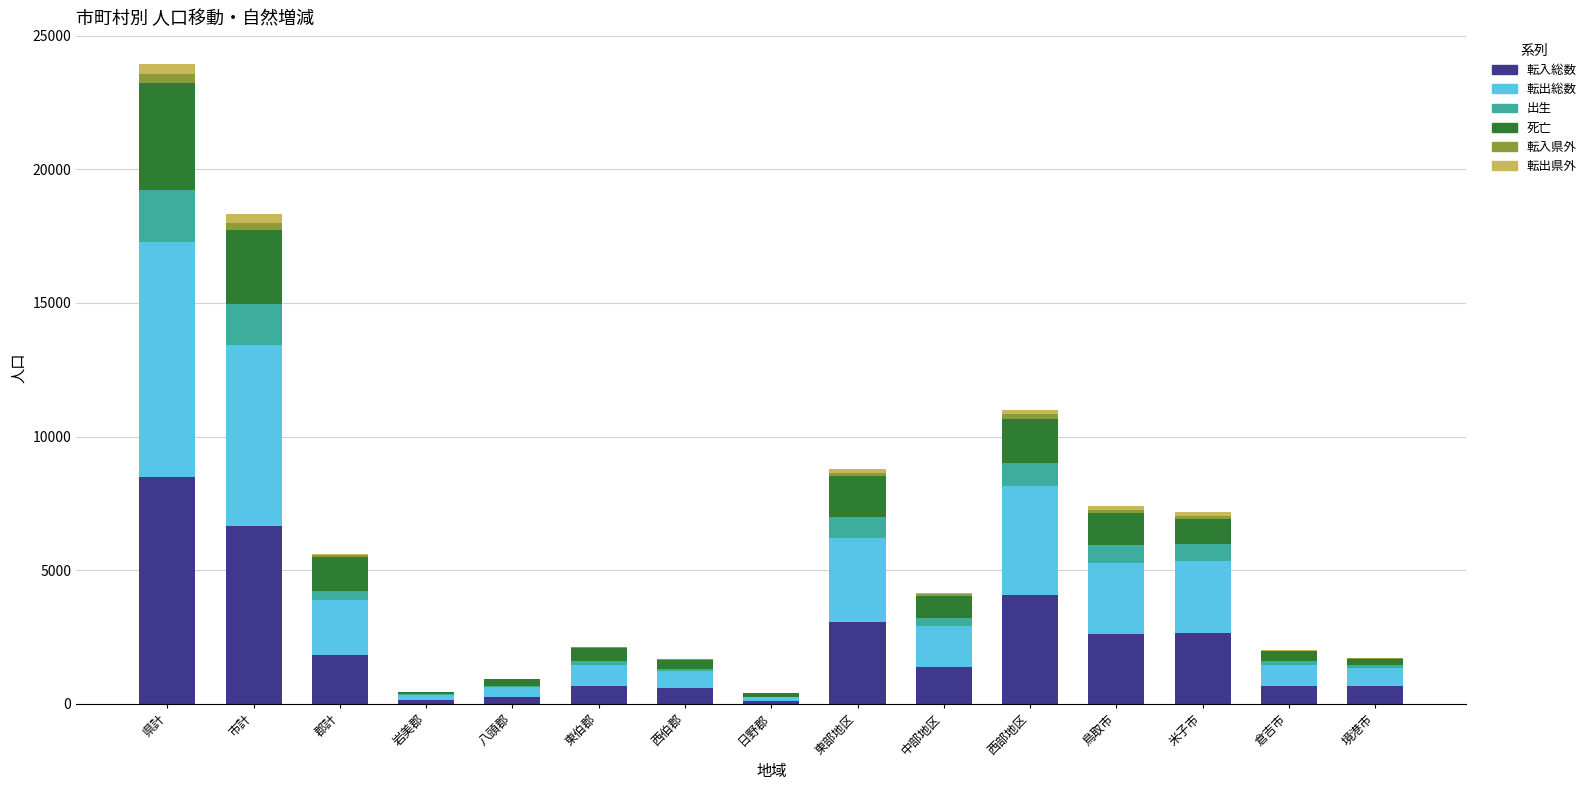

Count the number of data series in this chart.

6